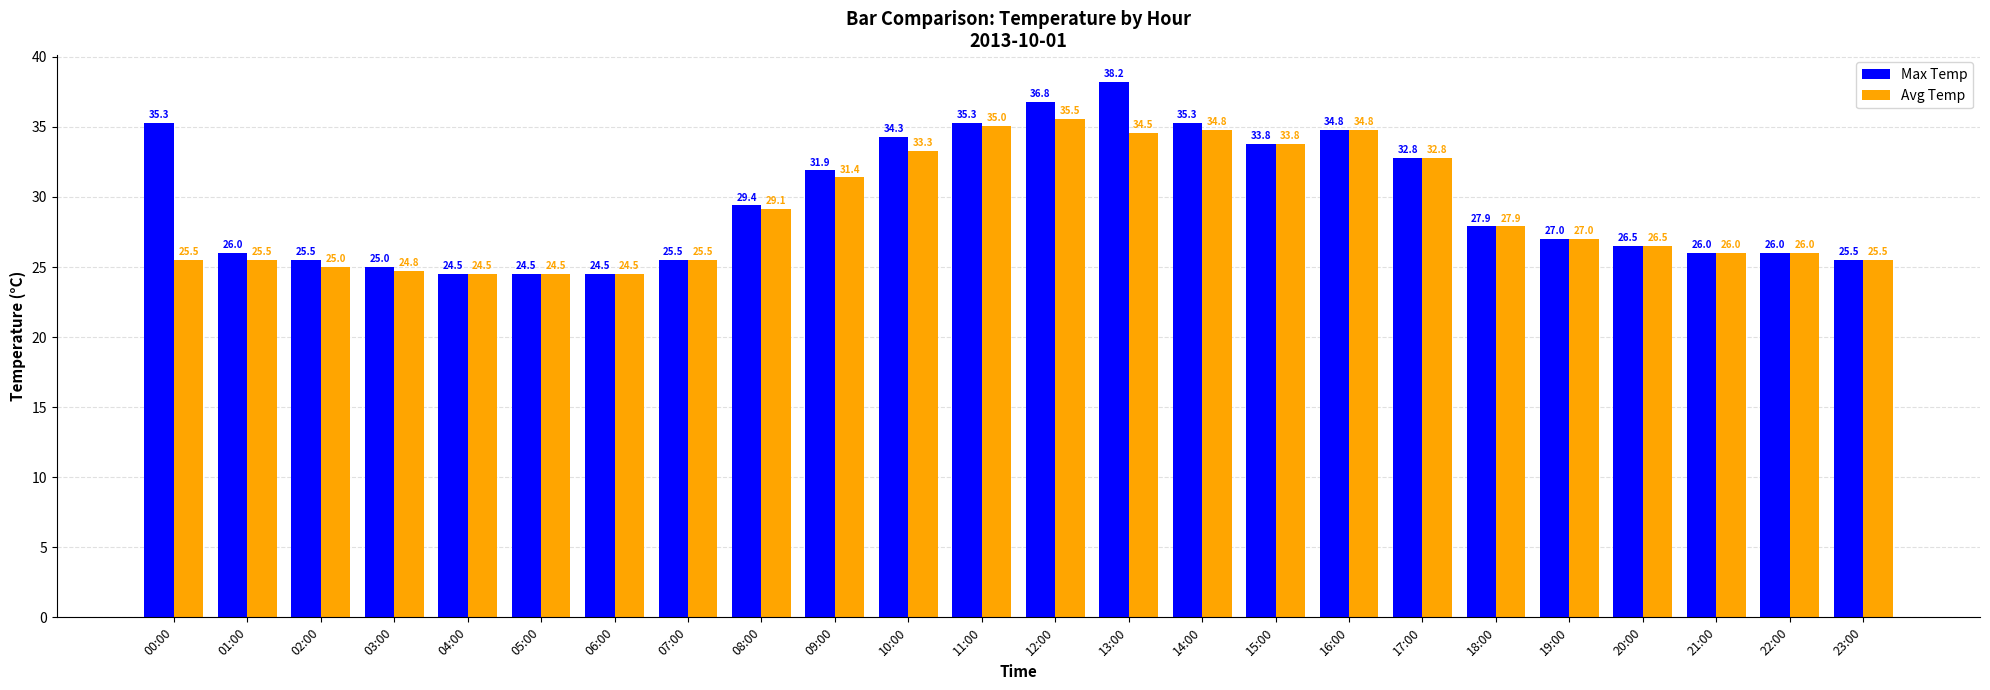

Where does the Avg Temp series first go above 27?

08:00